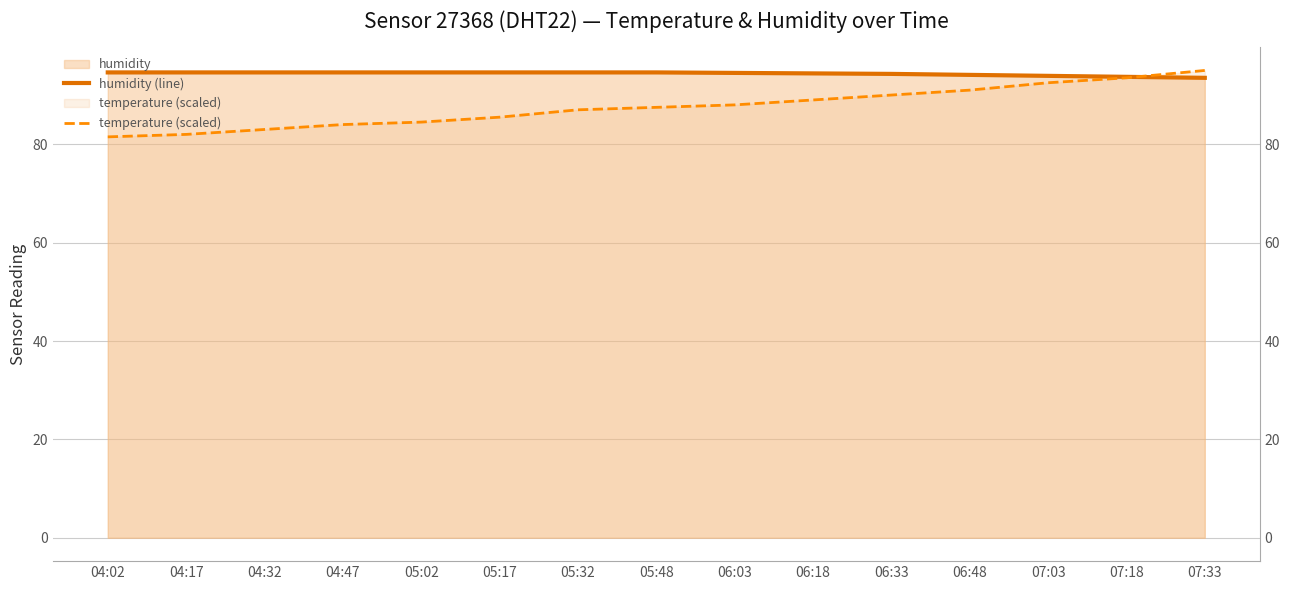

The temperature (scaled) series shows 85.5 at 05:17. True or false?

True